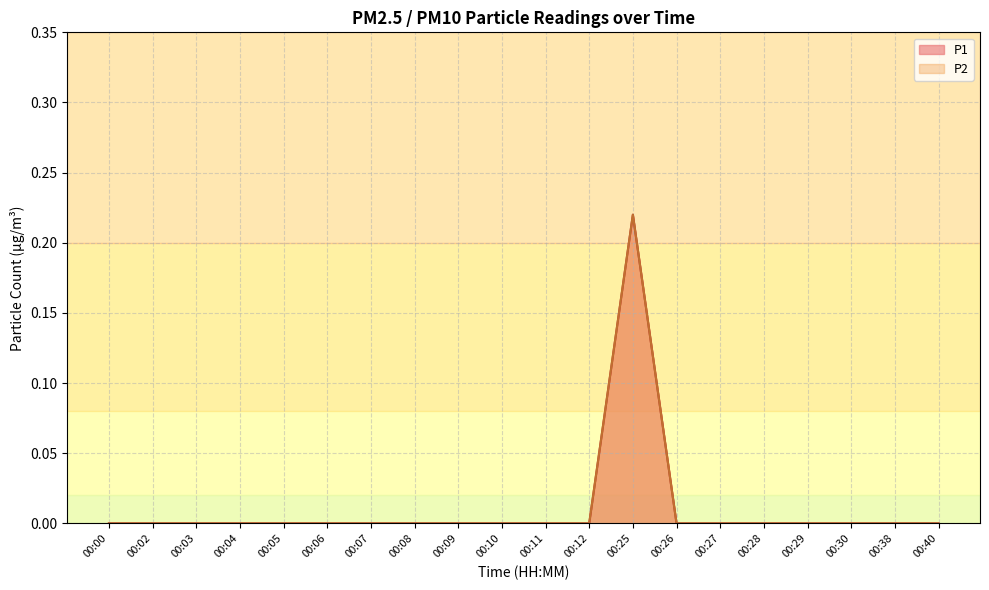

Which series changed the most between 00:06 and 00:40?

P1